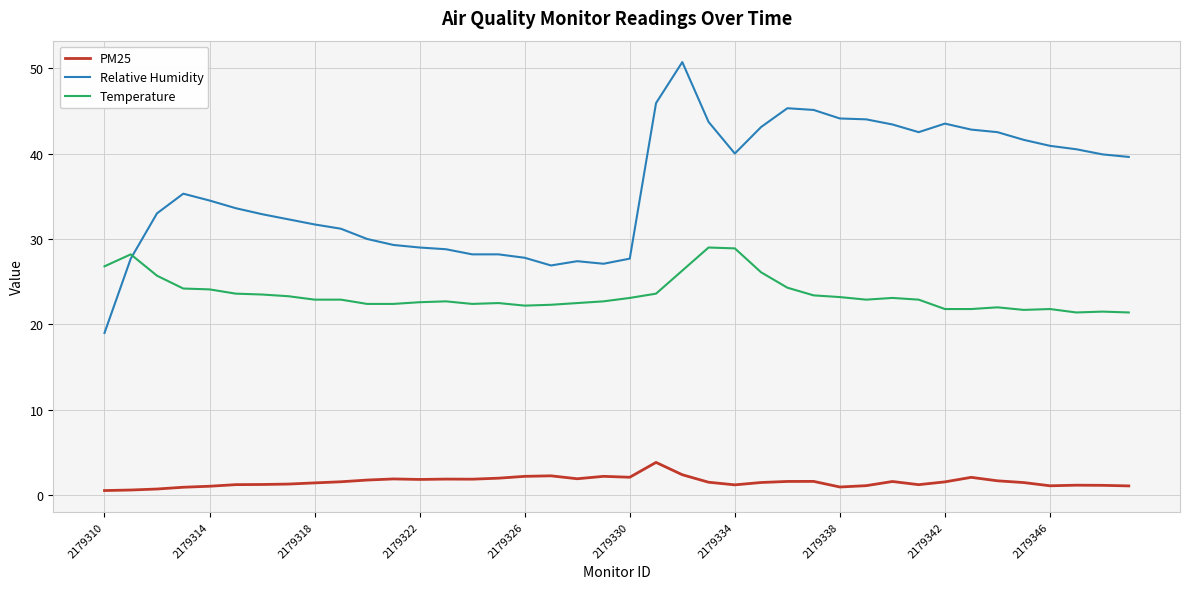

What is the smallest value displayed?

0.6